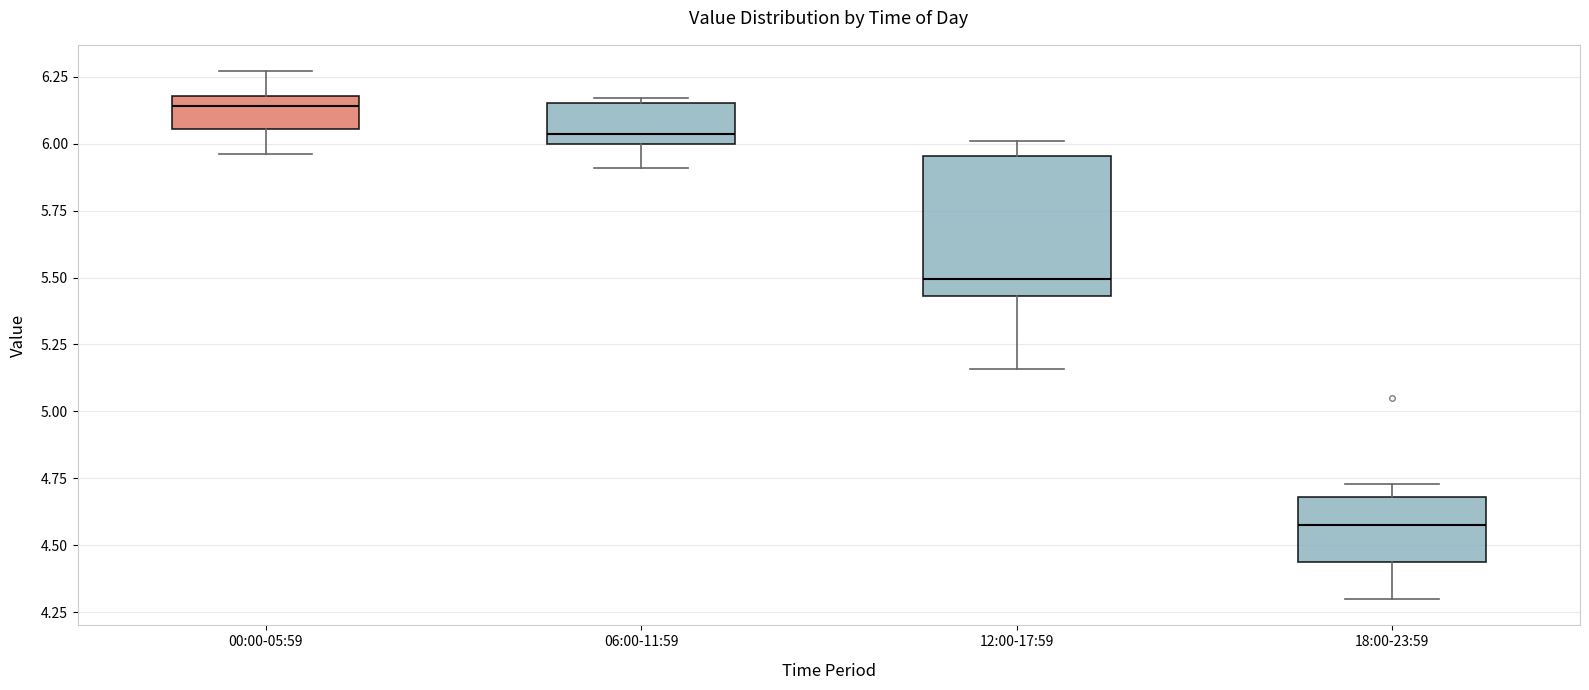

Where does the lower whisker of the box for 06:00-11:59 end on the y-axis? The values are not printed on the chart, so give them approximately, as read against the axis.

5.90